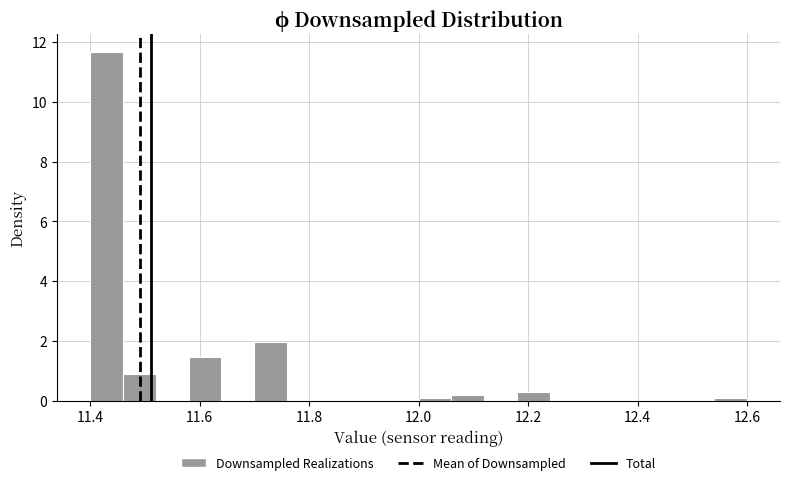

Around what value on the x-axis is the tallest bar? Give the approximate position of its centre, as read against the axis.

11.44